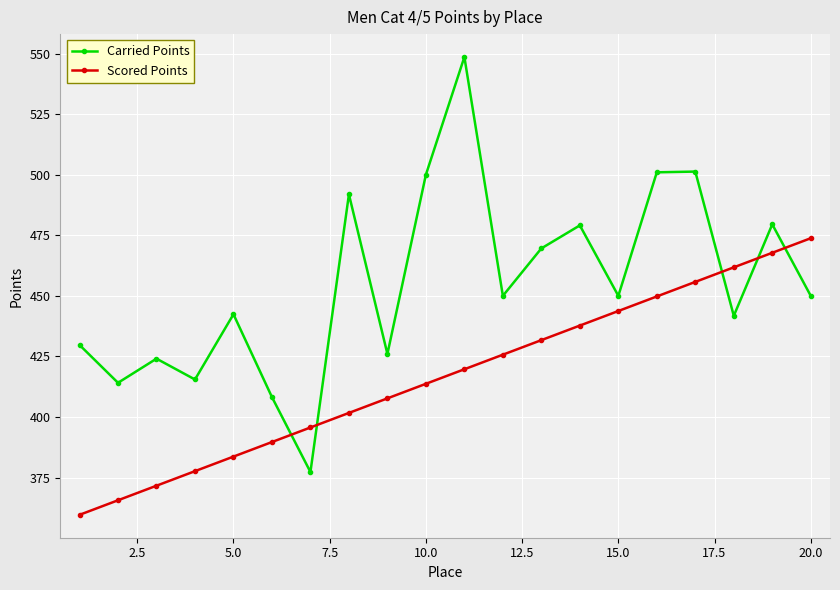

True or false: Scored Points has more than 2 interior local peaks.

False